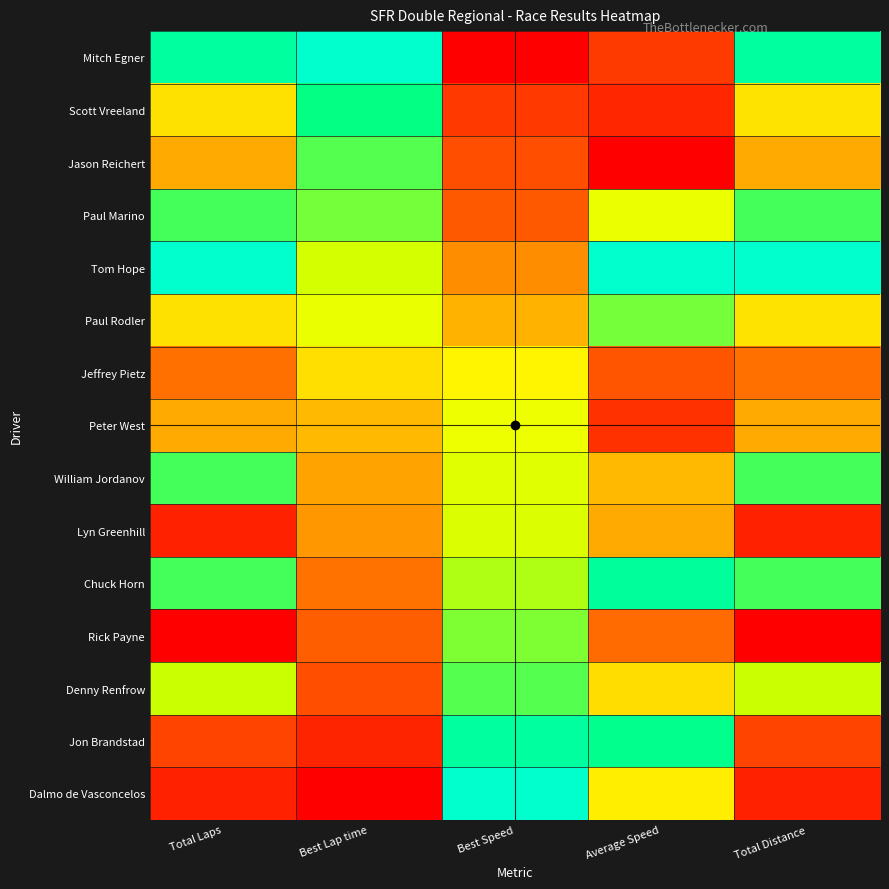

List the series in order of their peak value, lowest first.

Paul Rodler, William Jordanov, Tom Hope, Chuck Horn, Paul Marino, Jeffrey Pietz, Denny Renfrow, Peter West, Scott Vreeland, Jon Brandstad, Lyn Greenhill, Mitch Egner, Jason Reichert, Rick Payne, Dalmo de Vasconcelos